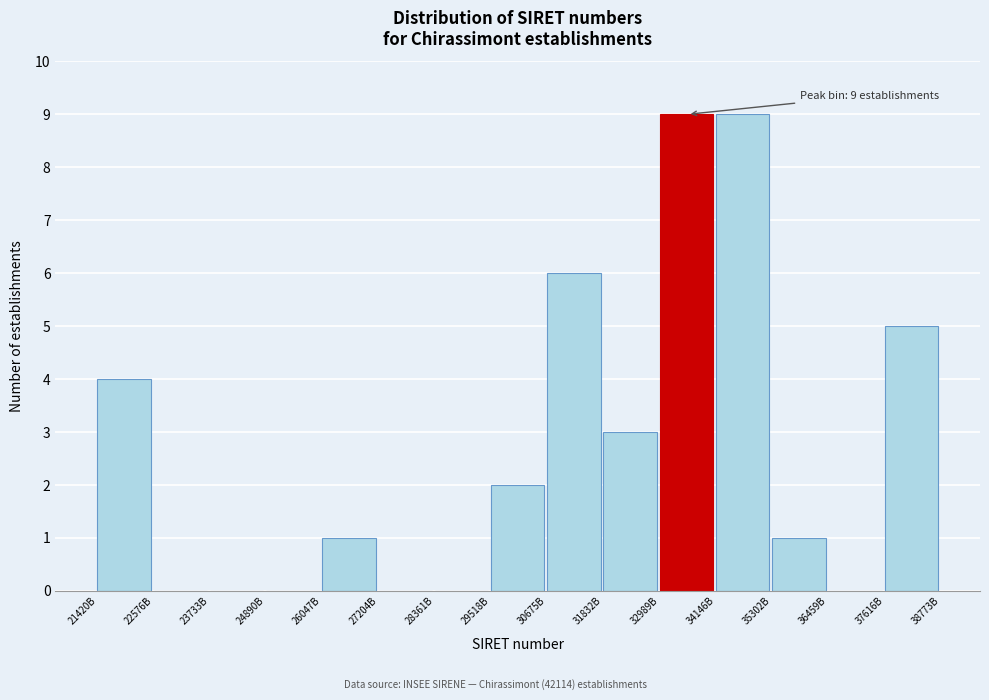

Reading right to left, what are all the values shown in this chart?

37616B=5	36459B=0	35302B=1	34146B=9	32989B=9	31832B=3	30675B=6	29518B=2	28361B=0	27204B=0	26047B=1	24890B=0	23733B=0	22576B=0	21420B=4